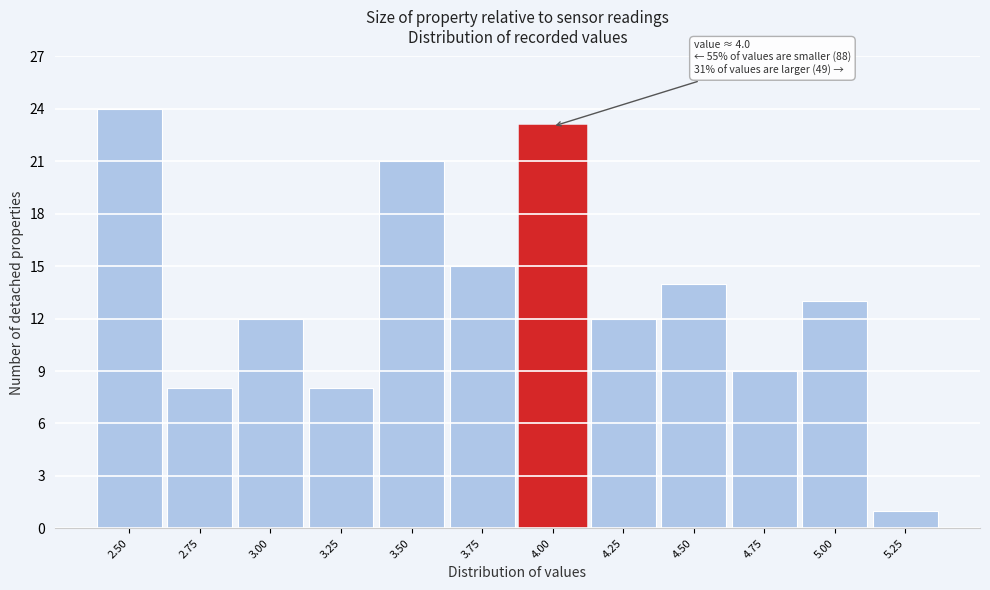

Reading left to right, what are all the values shown in this chart?

2.50=24	2.75=8	3.00=12	3.25=8	3.50=21	3.75=15	4.00=23	4.25=12	4.50=14	4.75=9	5.00=13	5.25=1